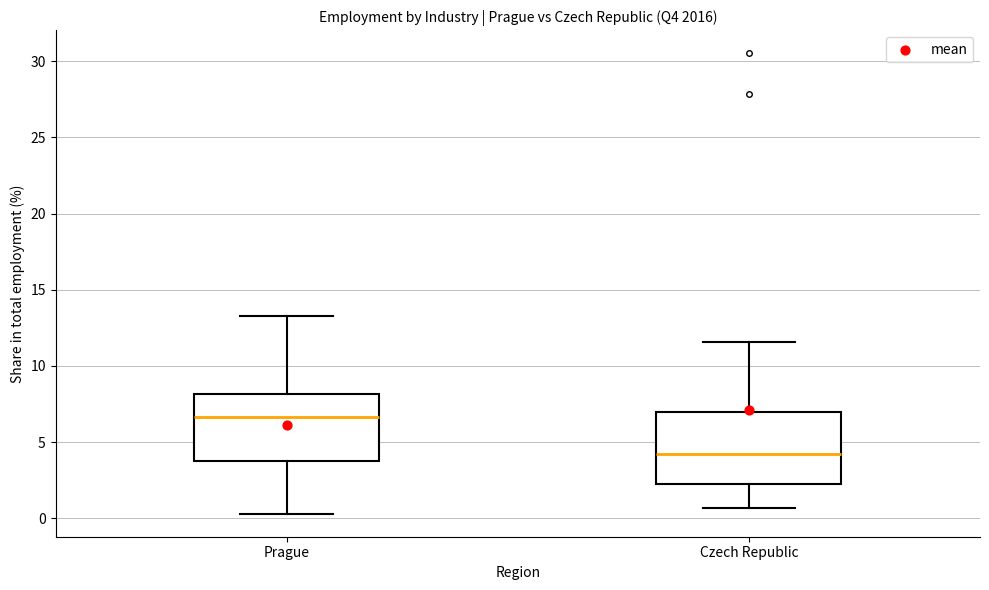

Which box has the highest median line?

Prague